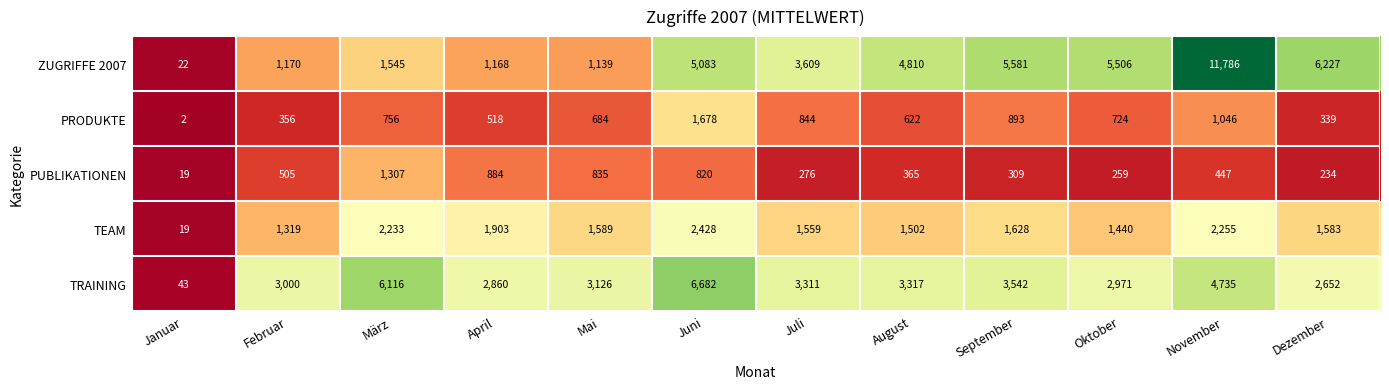

What is the sum of all PRODUKTE values?

8462